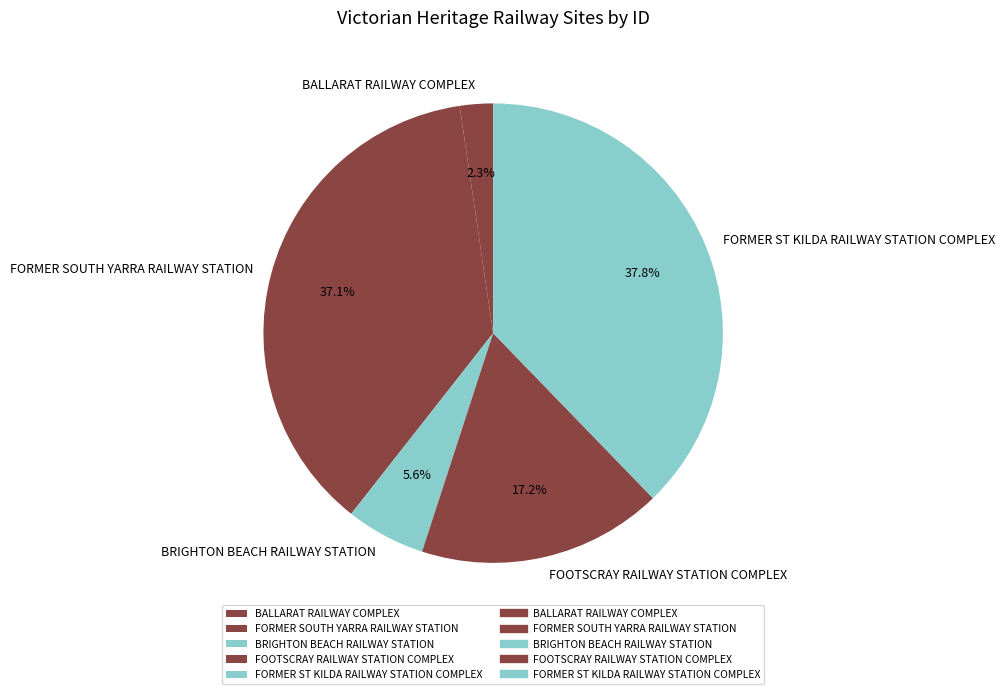

To the nearest percent, what is the average slice percentage?

20%